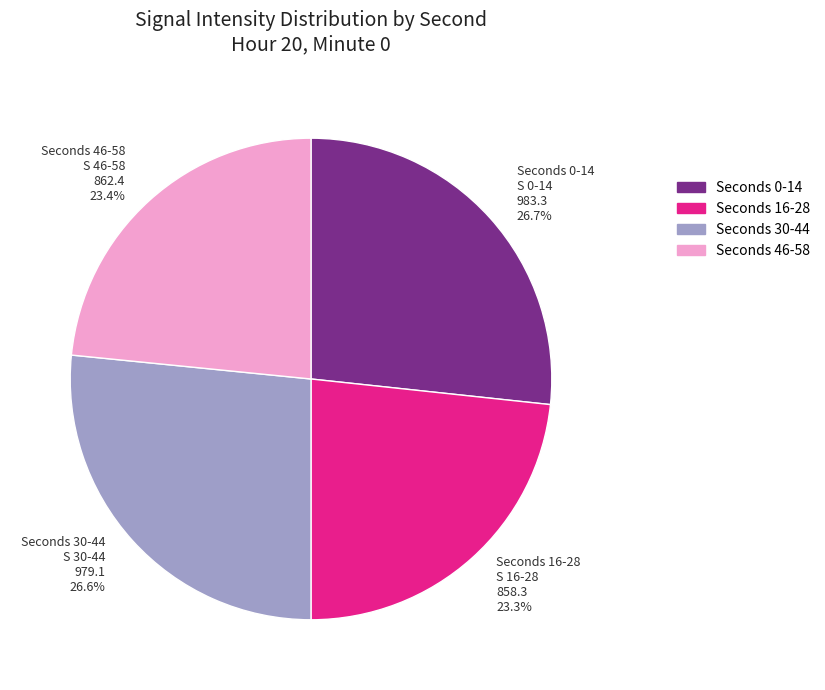

What is the ratio of the value at Seconds 30-44 S 30-44 979.1 26.6% to the value at Seconds 16-28 S 16-28 858.3 23.3%?

1.1